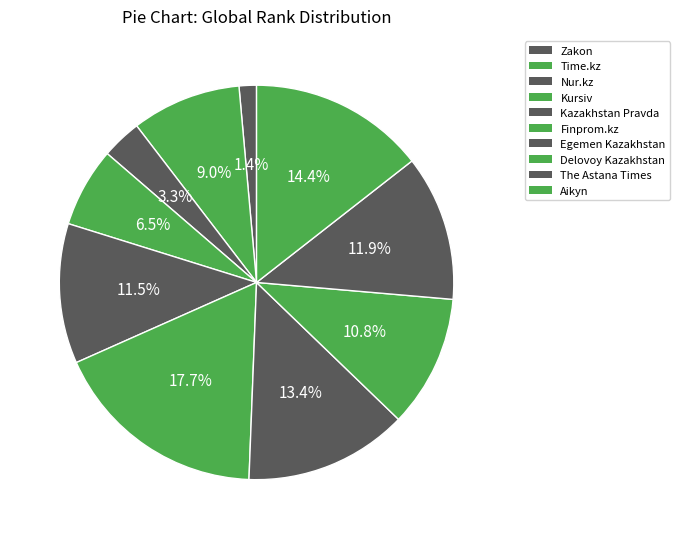

What percentage is the Kazakhstan Pravda slice, to the nearest percent?

11%